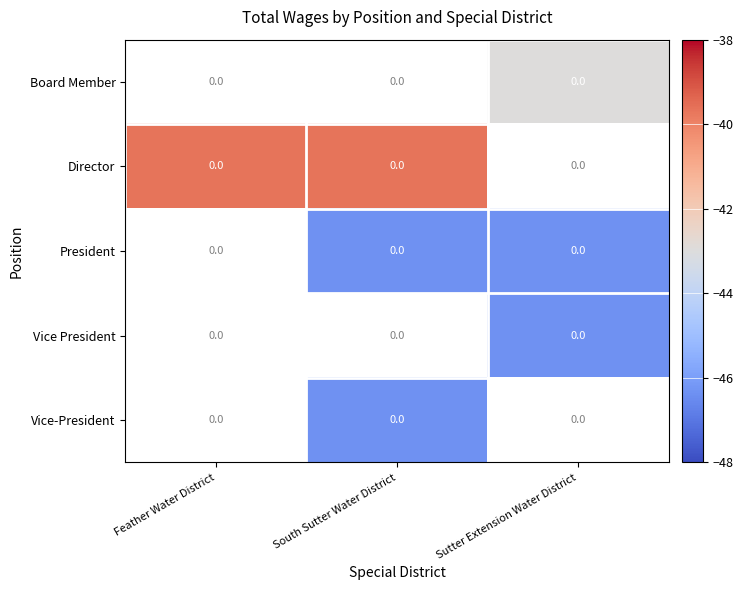

What is the maximum value shown in the chart?

-39.7